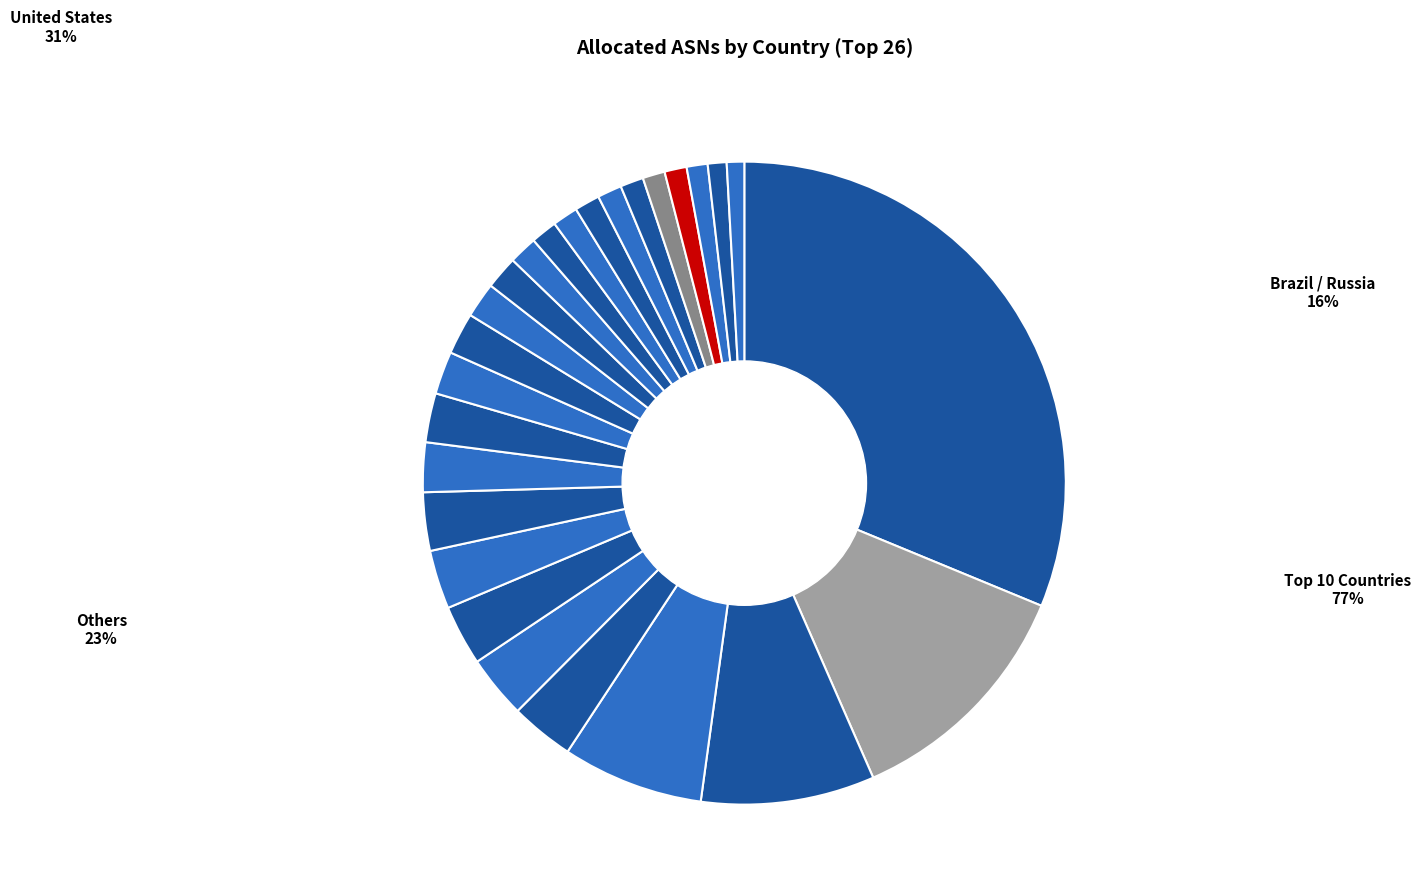

Between CA and ZZ, which is larger?

ZZ